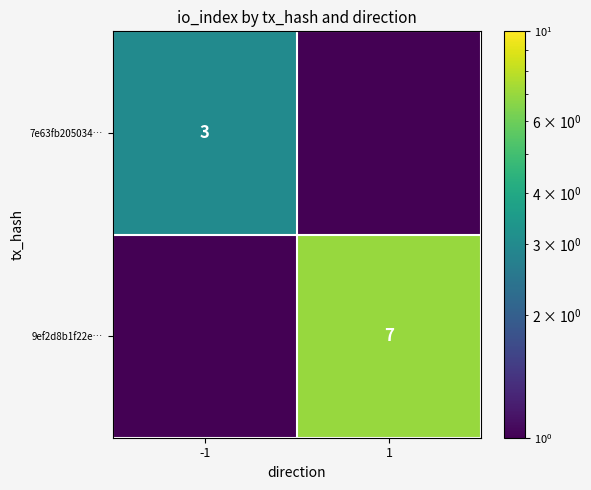

True or false: 7e63fb205034… has a value of 3.0 at -1.

True